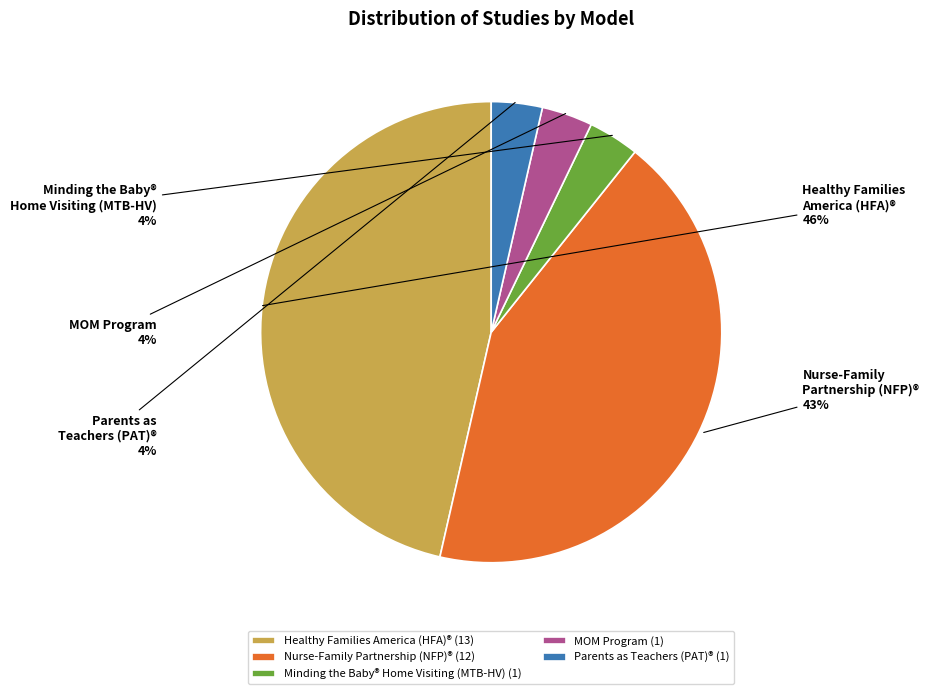

Between Parents as Teachers (PAT)® and Nurse-Family Partnership (NFP)®, which is larger?

Nurse-Family Partnership (NFP)®